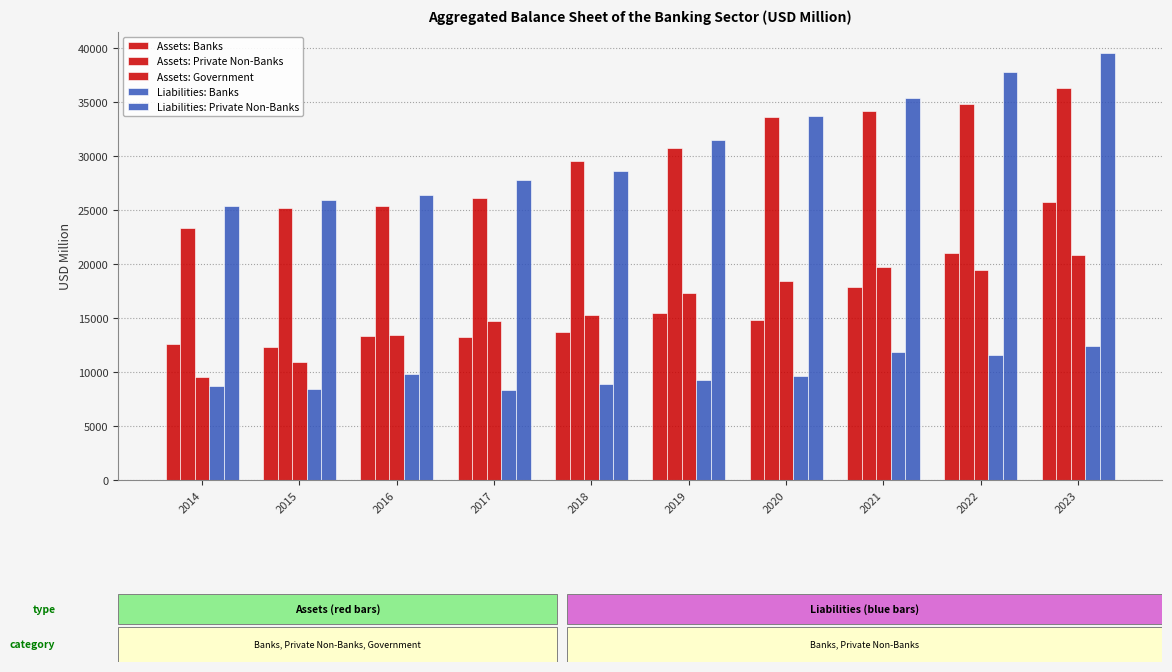

What is the total value across all series at 2021?

119048.0